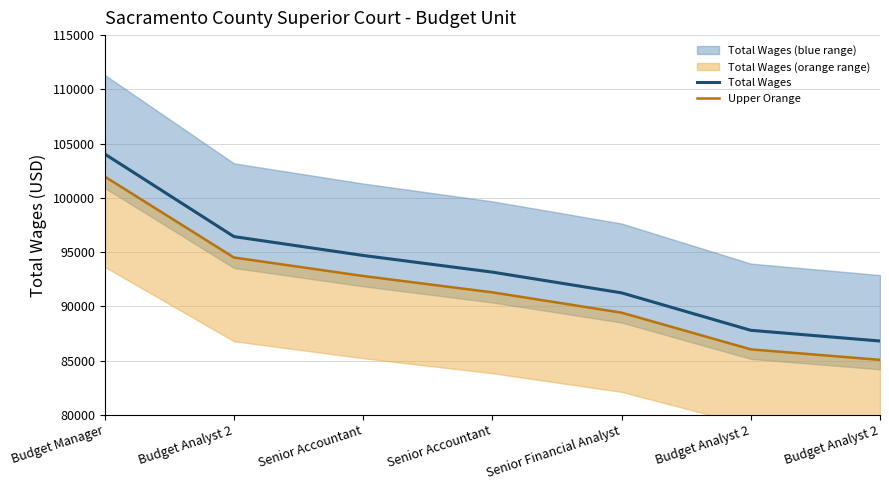

Is the value of Upper Orange at Senior Financial Analyst greater than the value of Total Wages at Budget Manager?

No